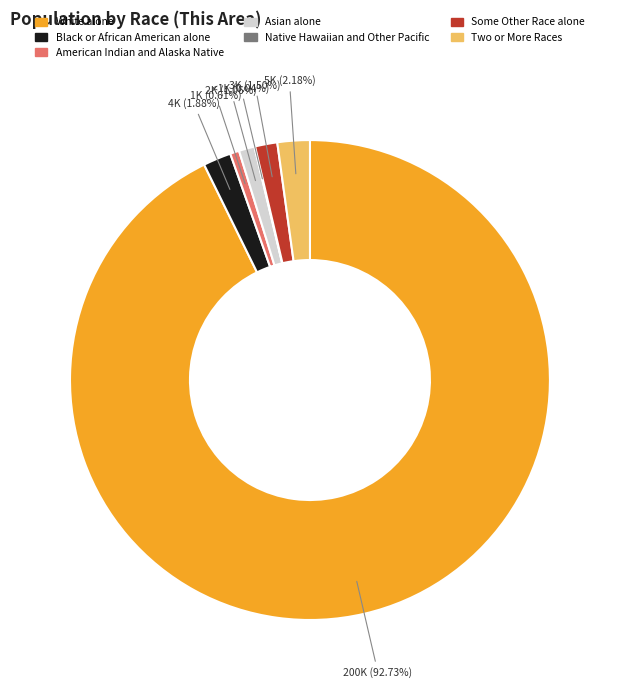

To the nearest percent, what is the difference between the largest and smallest slice percentages?

93%